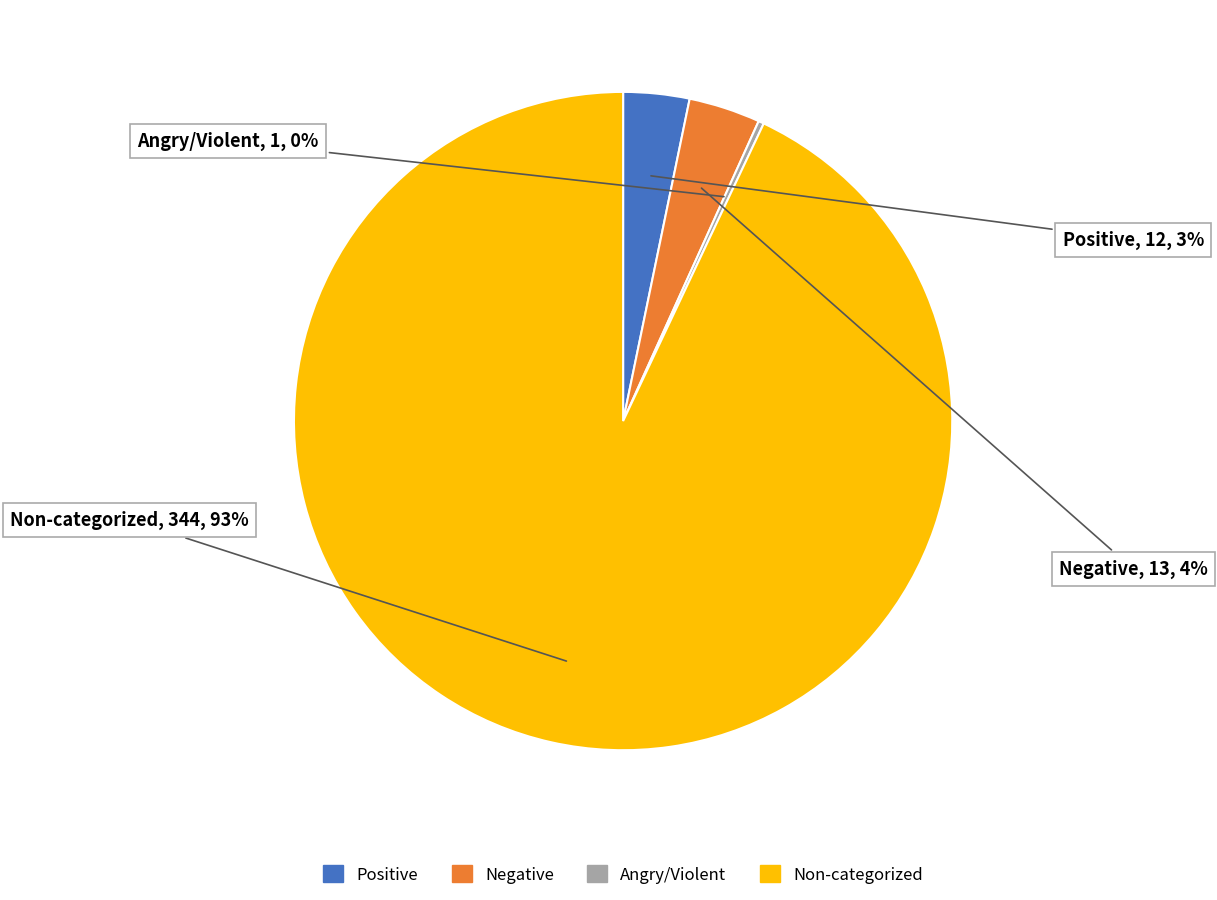

To the nearest percent, what is the difference between the largest and smallest slice percentages?

93%